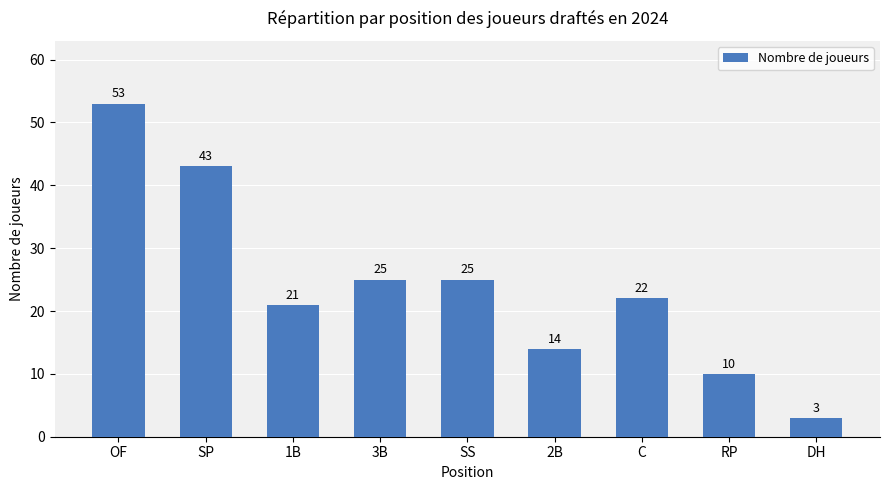

The chart shows a value of 6 at 3B. True or false?

False